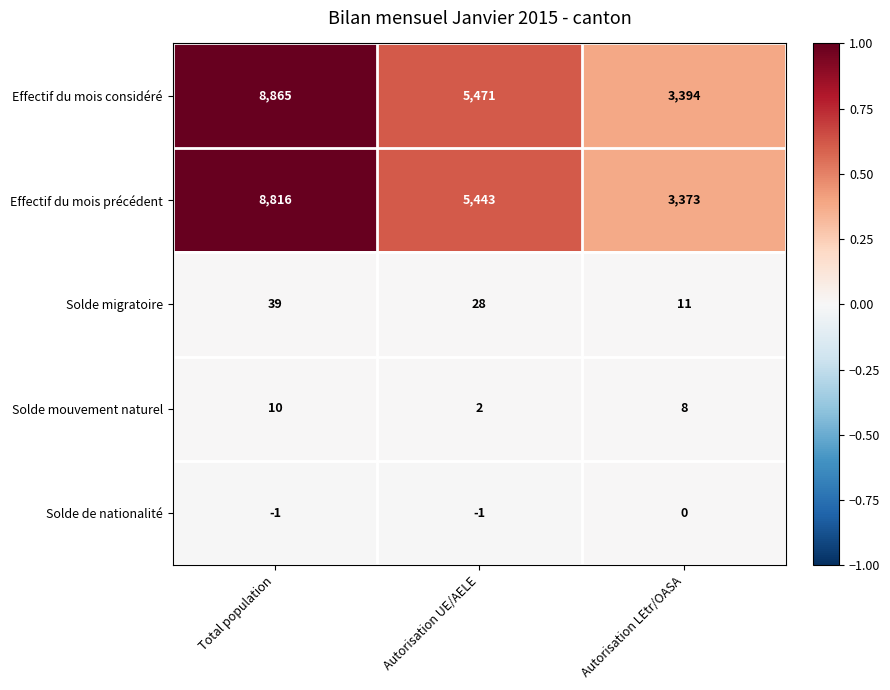

Is the value of Solde mouvement naturel at Autorisation UE/AELE greater than the value of Effectif du mois précédent at Total population?

No